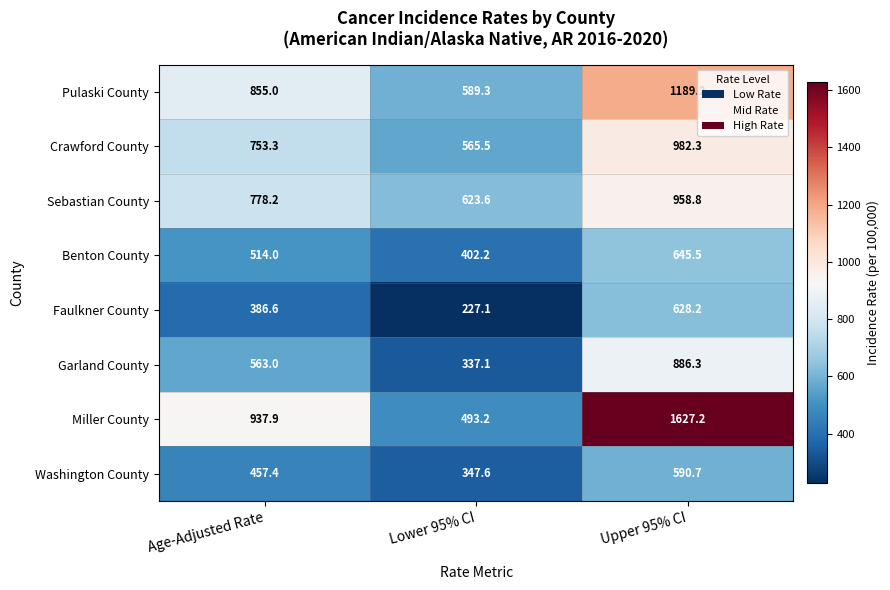

Is it true that Crawford County equals 565.5 at Lower 95% CI?

True